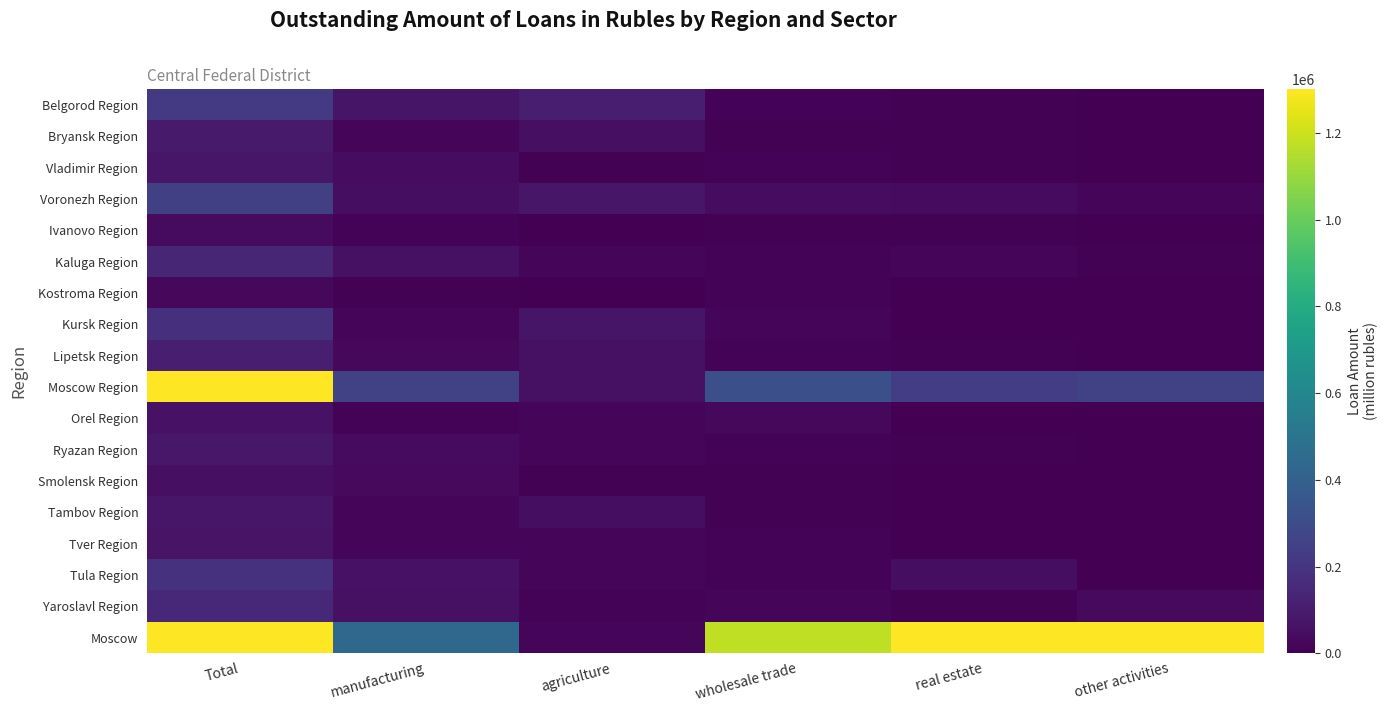

Between real estate and other activities, which is larger?

real estate